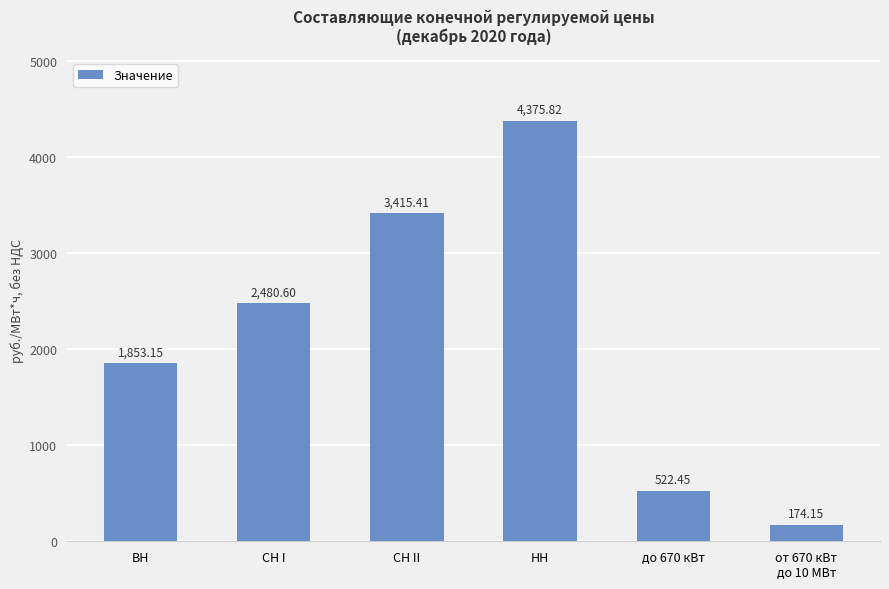

Which label corresponds to the smallest value in the chart?

от 670 кВт
до 10 МВт